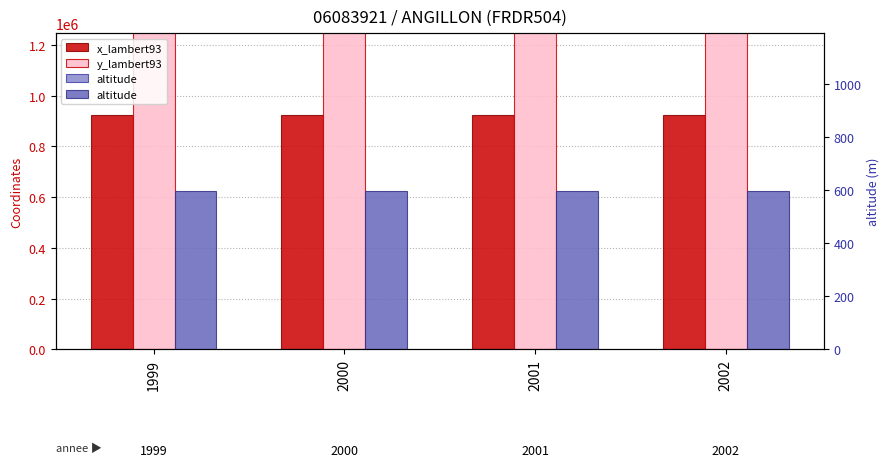

At how many categories does at least one series exceed 2679417?

4